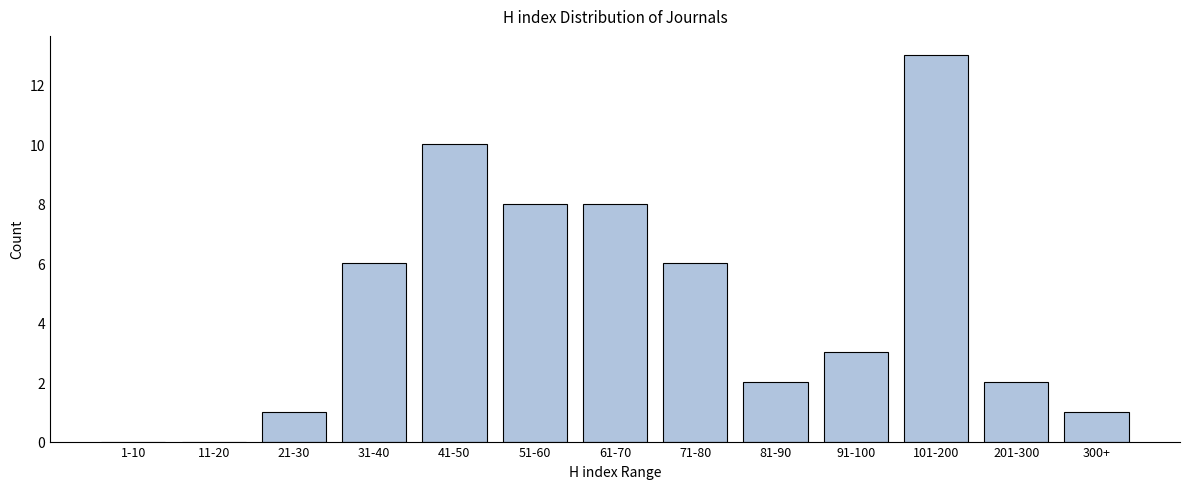

Reading left to right, list all the values displayed in this chart.

1-10=0	11-20=0	21-30=1	31-40=6	41-50=10	51-60=8	61-70=8	71-80=6	81-90=2	91-100=3	101-200=13	201-300=2	300+=1